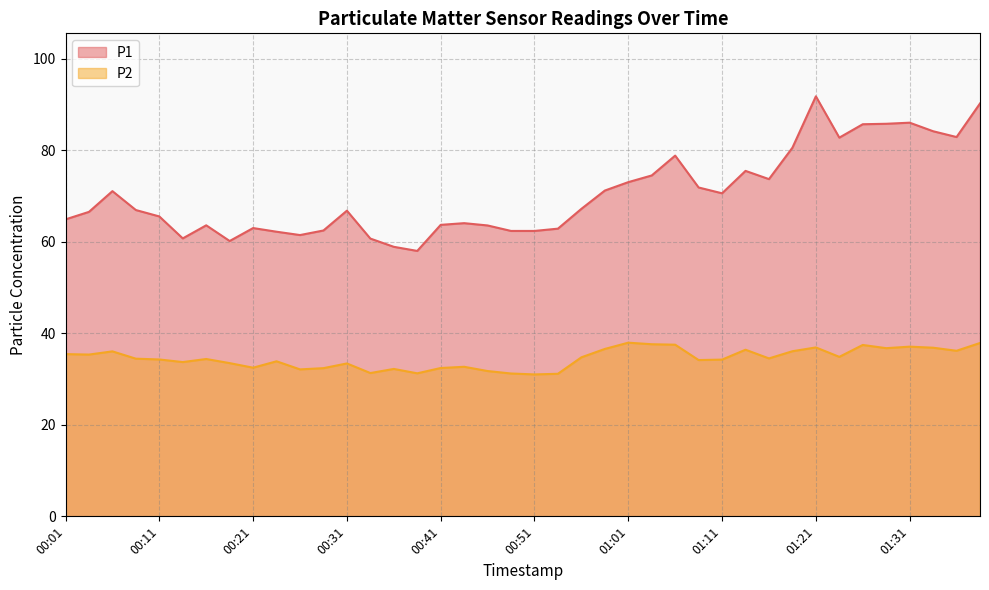

Reading left to right, transcribe all the data shown in this chart.

P1: 00:01=64.9	00:03=66.6	00:06=71.1	00:08=67.0	00:11=65.6	00:13=60.8	00:16=63.6	00:18=60.2	00:21=63.0	00:23=62.2	00:26=61.5	00:28=62.5	00:31=66.8	00:33=60.7	00:36=58.9	00:38=58.0	00:41=63.7	00:43=64.1	00:46=63.6	00:48=62.4	00:51=62.4	00:53=62.9	00:56=67.2	00:58=71.2	01:01=73.1	01:03=74.5	01:06=78.9	01:08=71.9	01:11=70.6	01:13=75.5	01:16=73.7	01:18=80.6	01:21=91.8	01:23=82.8	01:26=85.7	01:28=85.8	01:31=86.1	01:33=84.2	01:36=82.9	01:38=90.3
P2: 00:01=35.5	00:03=35.4	00:06=36.1	00:08=34.5	00:11=34.3	00:13=33.7	00:16=34.4	00:18=33.5	00:21=32.5	00:23=33.9	00:26=32.1	00:28=32.4	00:31=33.4	00:33=31.3	00:36=32.2	00:38=31.3	00:41=32.4	00:43=32.7	00:46=31.8	00:48=31.2	00:51=31.0	00:53=31.2	00:56=34.8	00:58=36.6	01:01=38.0	01:03=37.6	01:06=37.5	01:08=34.2	01:11=34.3	01:13=36.4	01:16=34.5	01:18=36.1	01:21=36.9	01:23=34.9	01:26=37.5	01:28=36.8	01:31=37.1	01:33=36.9	01:36=36.2	01:38=37.9